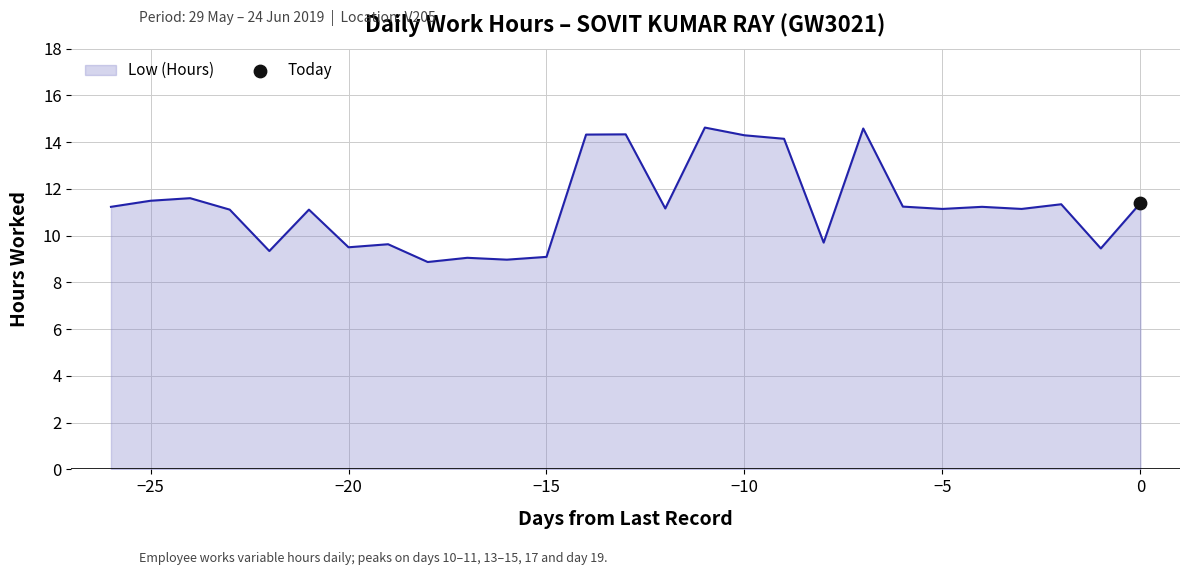

What is the greatest value displayed?

14.6